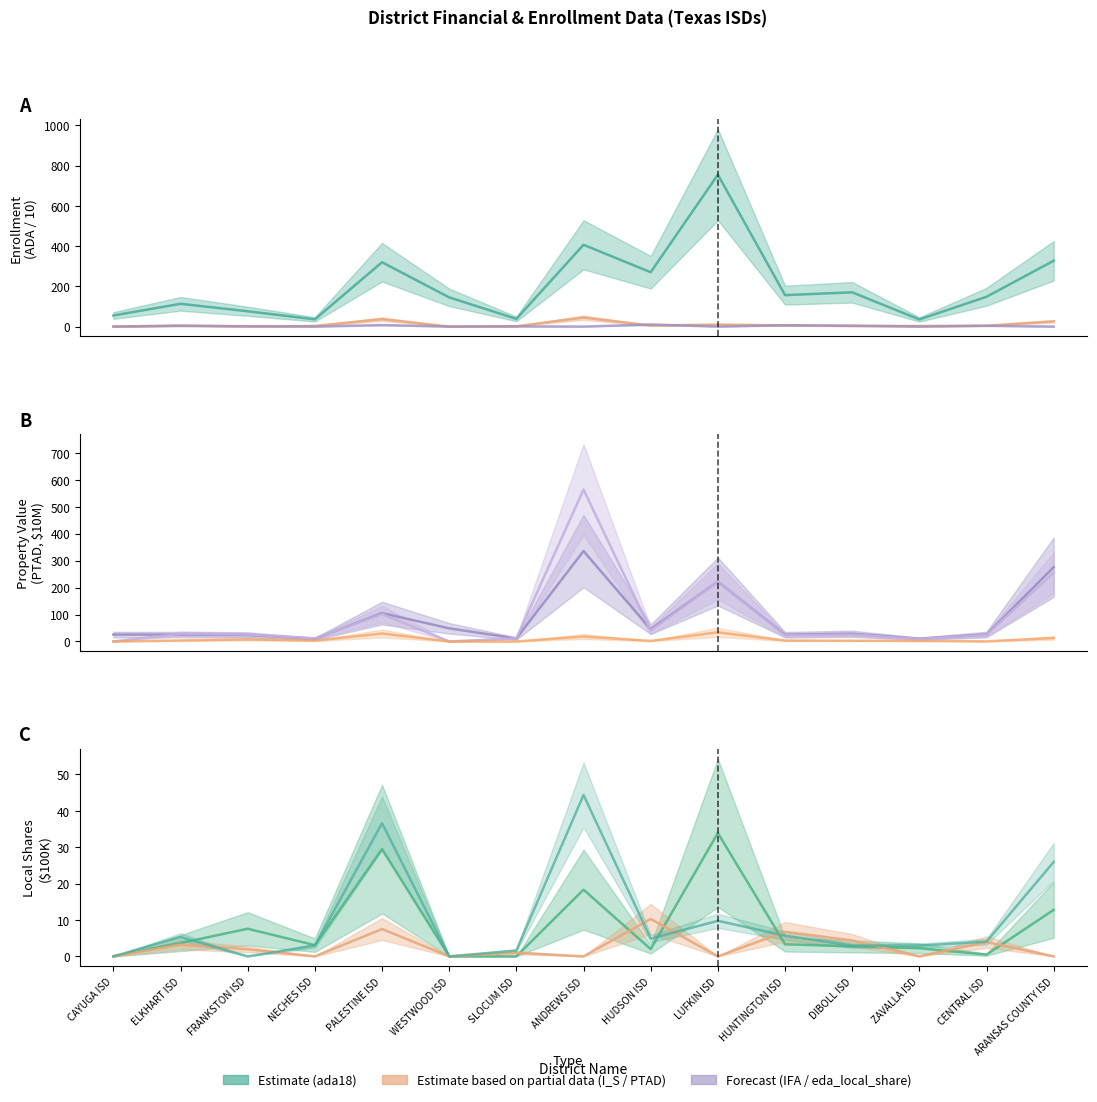

What is the label of the 11th point from the right?

PALESTINE ISD